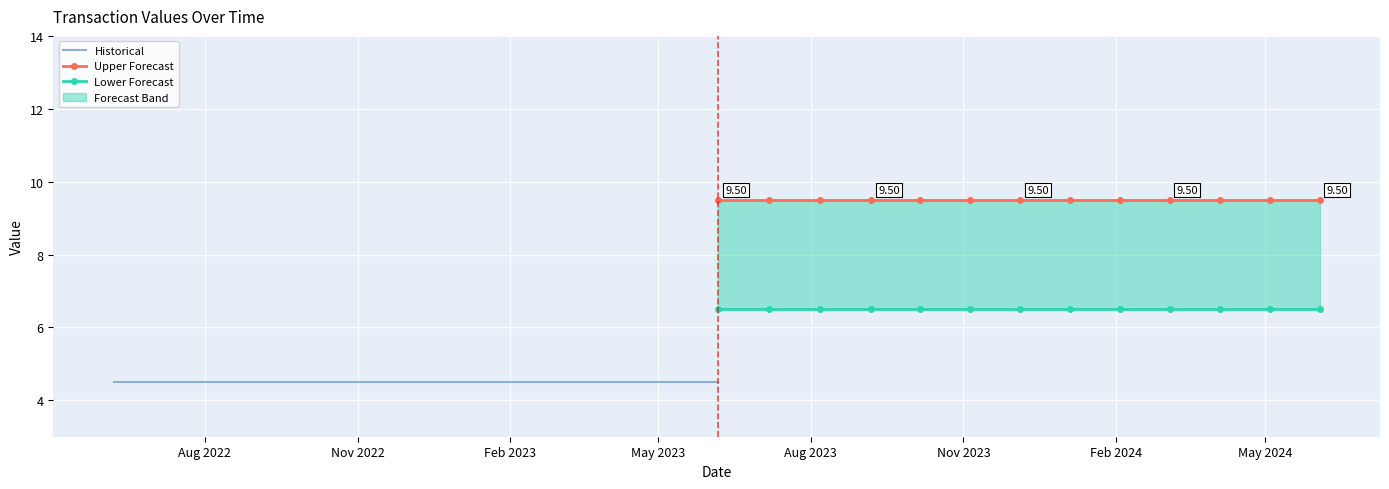

Read the Lower Forecast value at May 2023.

6.5